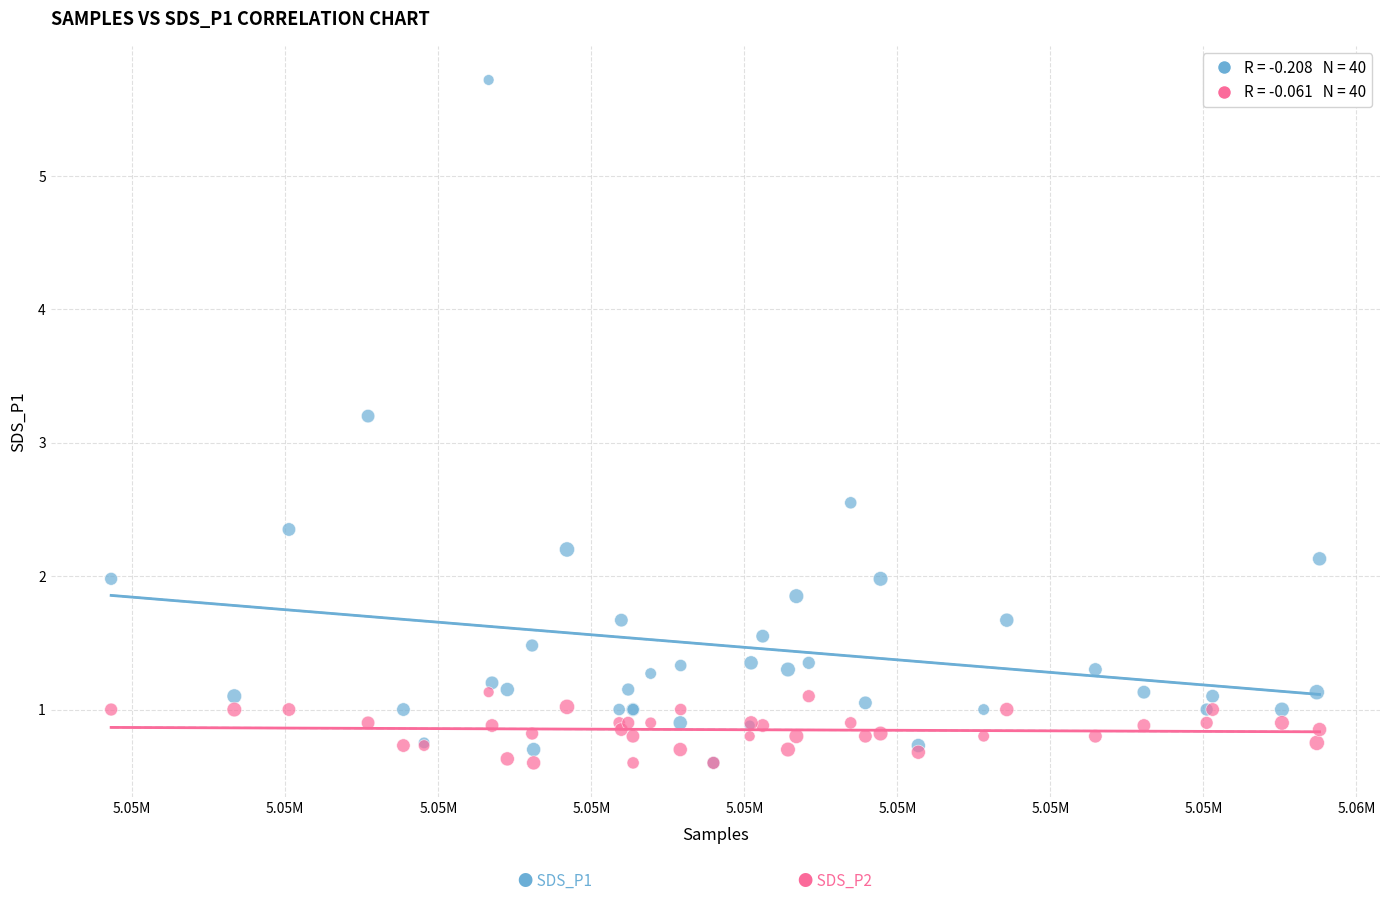

Across all series, what Y value is closest to 3?

3.2